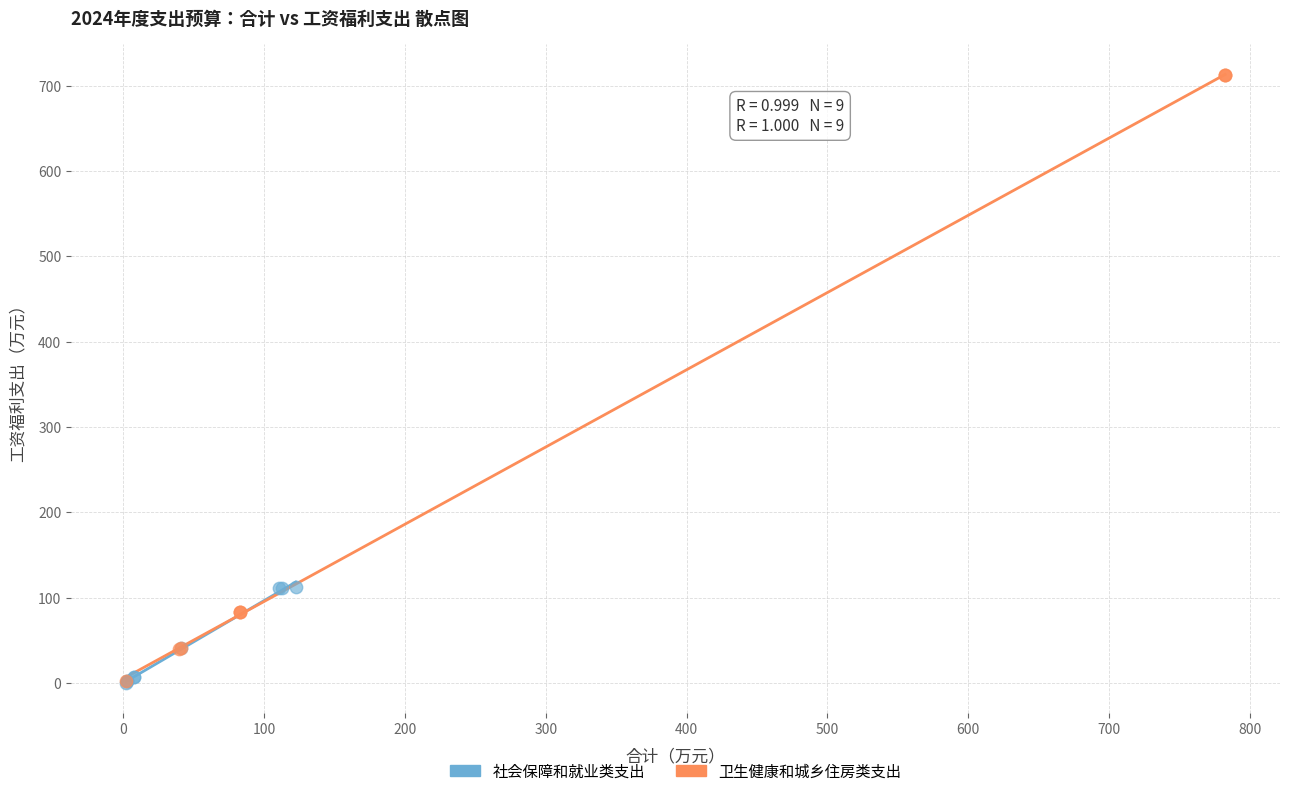

Which series contains the highest Y value?

卫生健康和城乡住房类支出